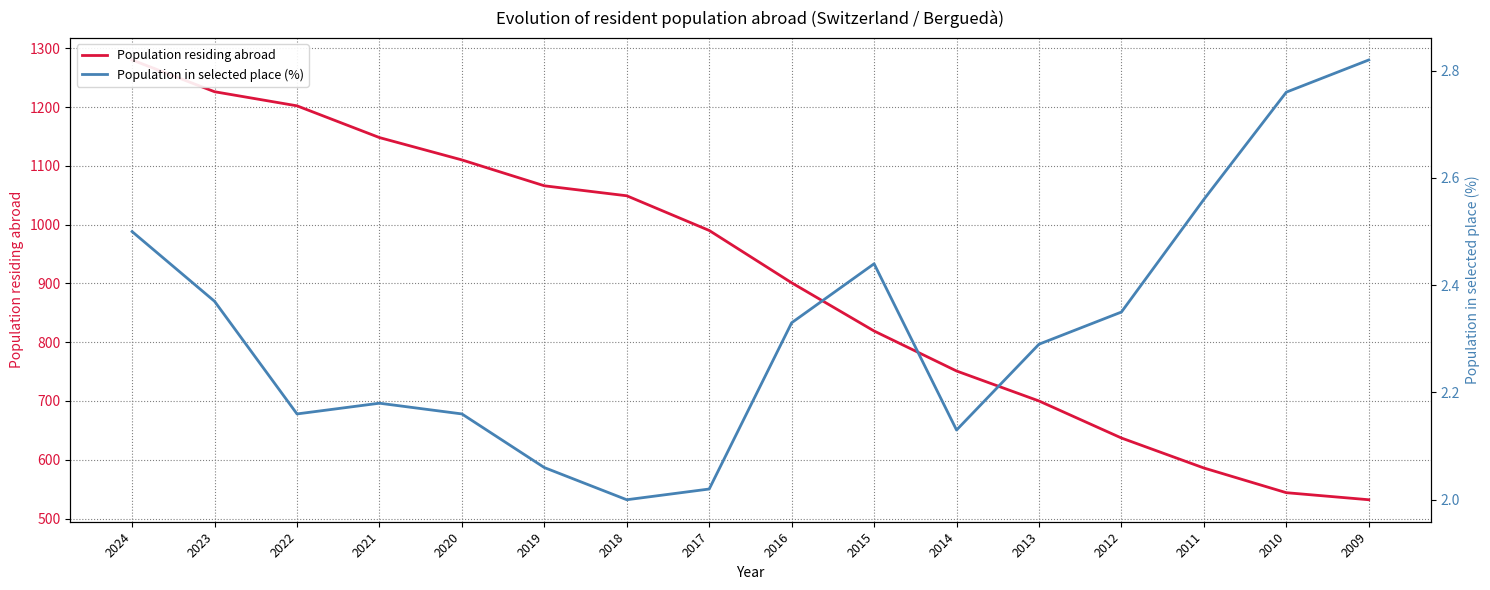

What is the smallest value displayed?

2.0